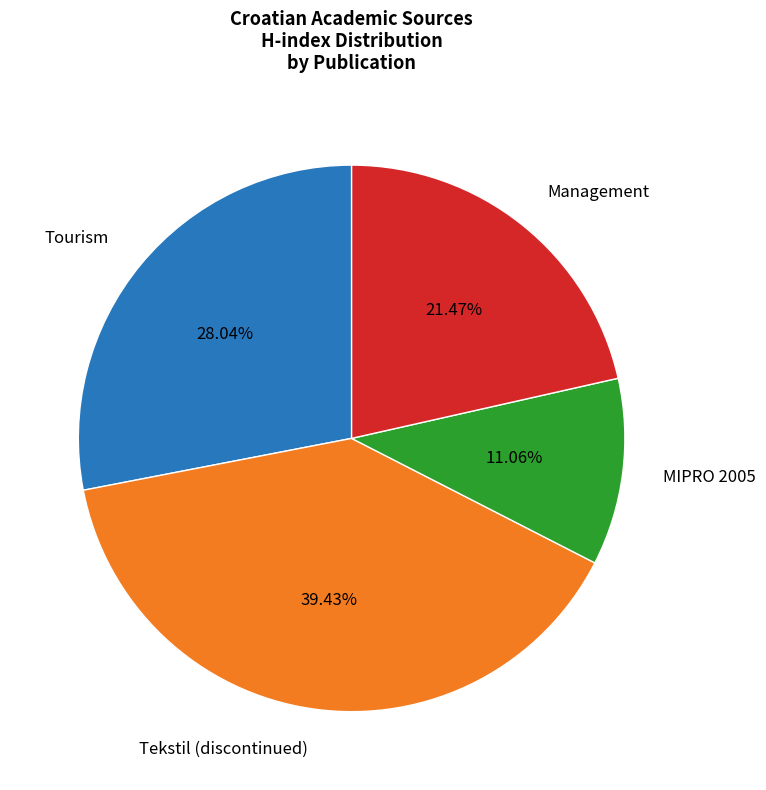

Which slice is the smallest?

MIPRO 2005